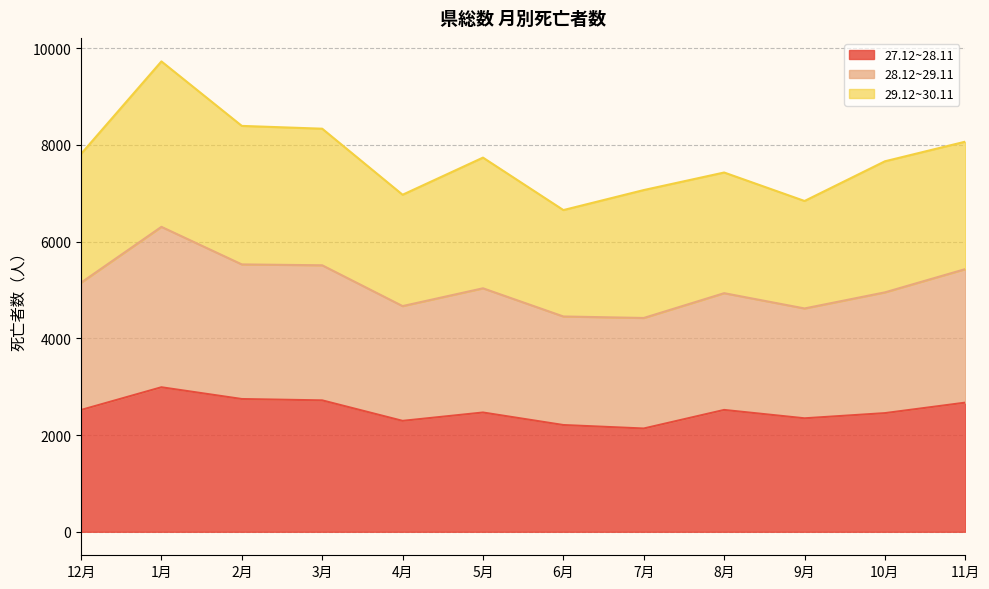

What is the total value across all series at 3月?

8337